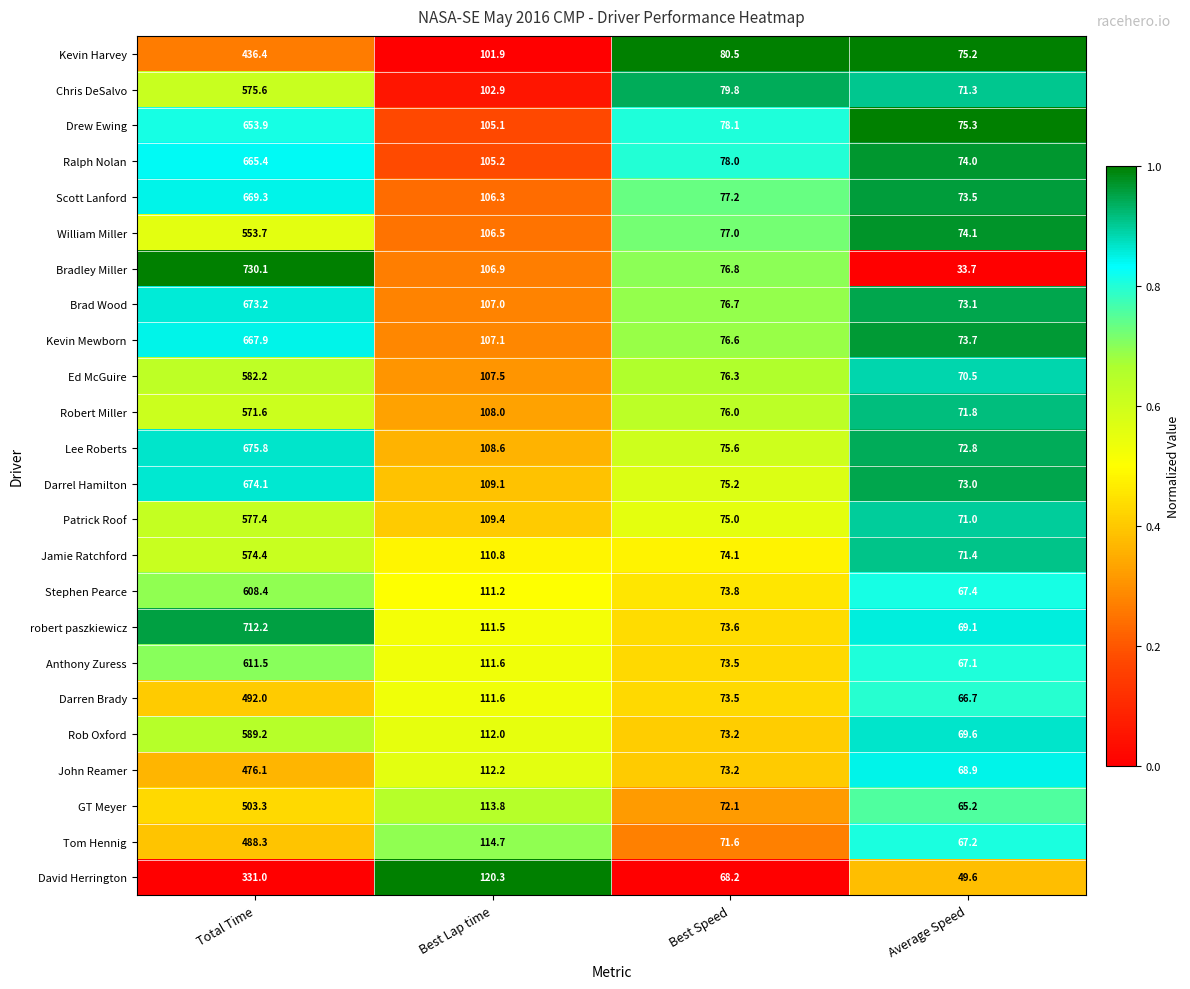

What is the minimum value for Darrel Hamilton?

73.0